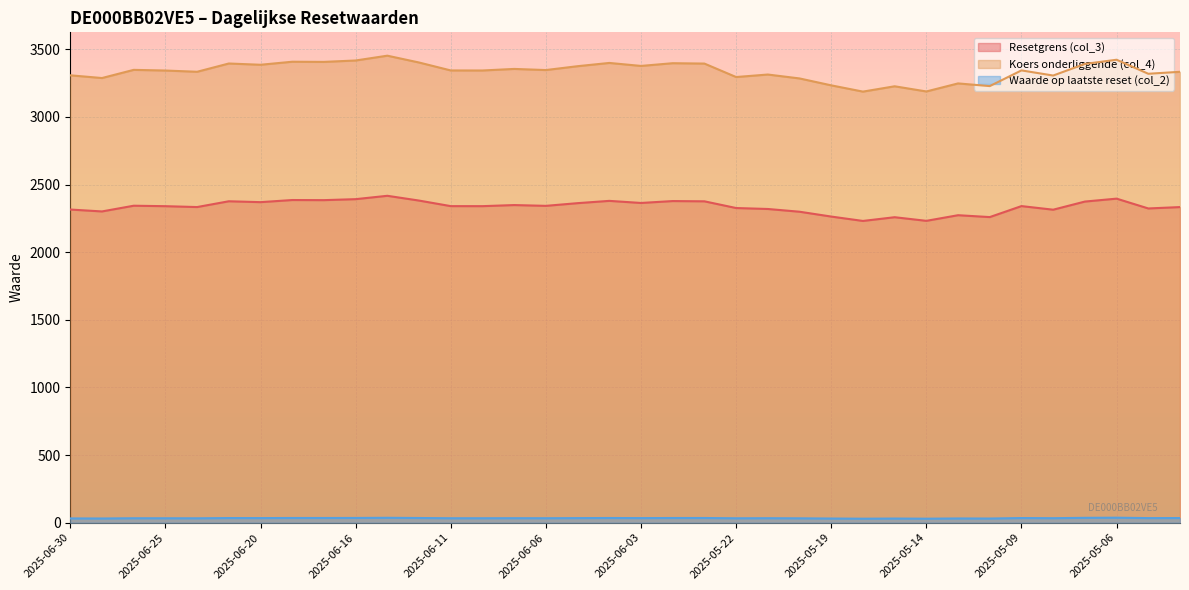

Which category has the lowest value in the Waarde op laatste reset (col_2) series?

2025-05-16